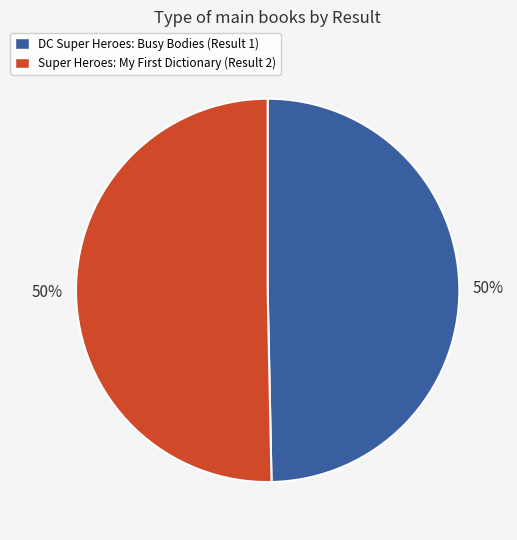

To the nearest percent, what is the average slice percentage?

50%